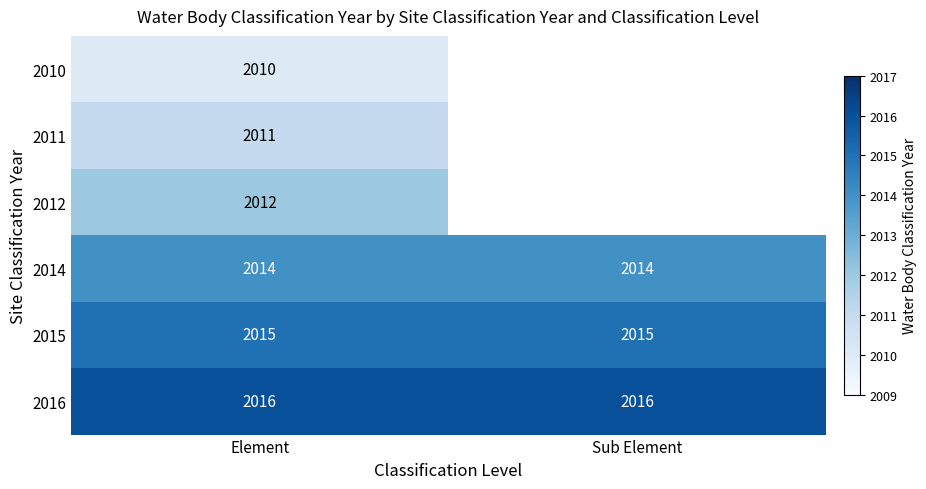

True or false: 2016 has a value of 1403 at Sub Element.

False